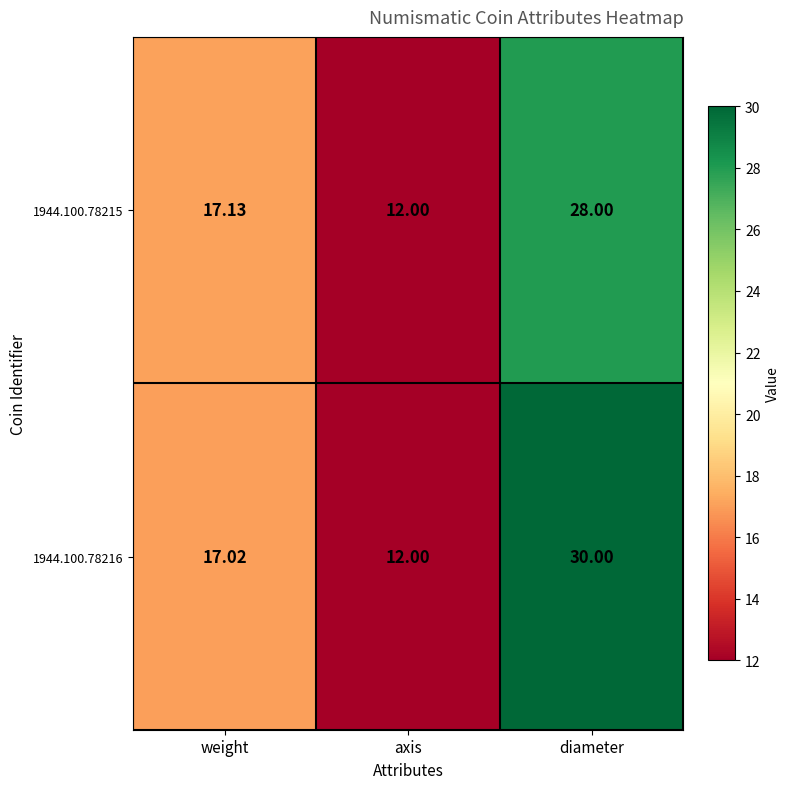

List the labels in order of 1944.100.78216 value, largest first.

diameter, weight, axis